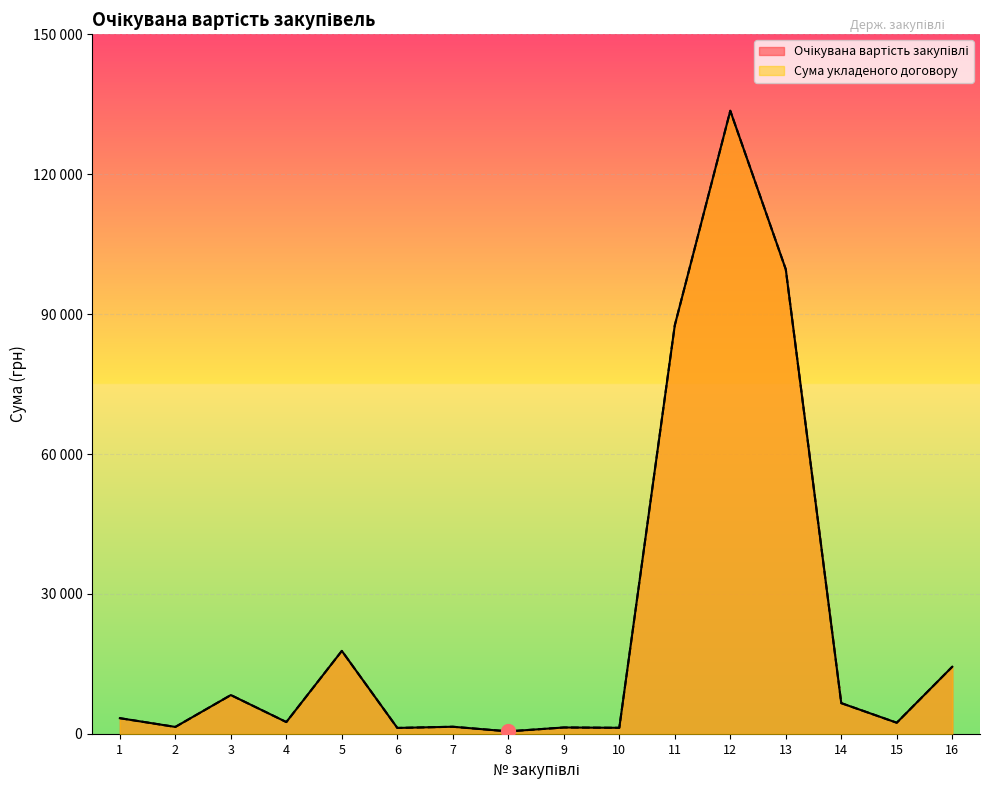

Where is the first local minimum for Очікувана вартість закупівлі?

2